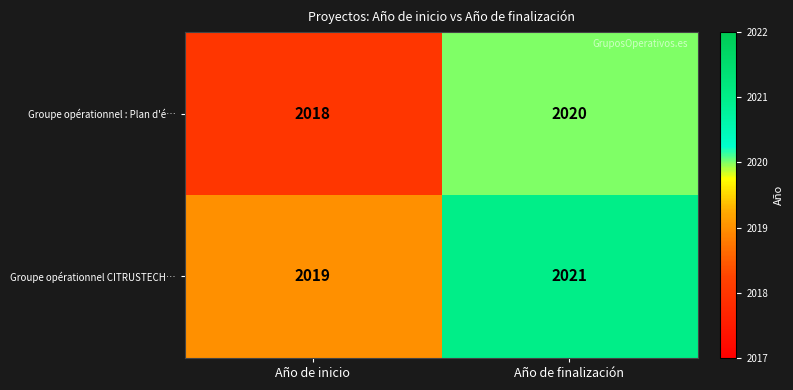

What is the approximate value of Groupe opérationnel CITRUSTECH… at Año de inicio?

2019